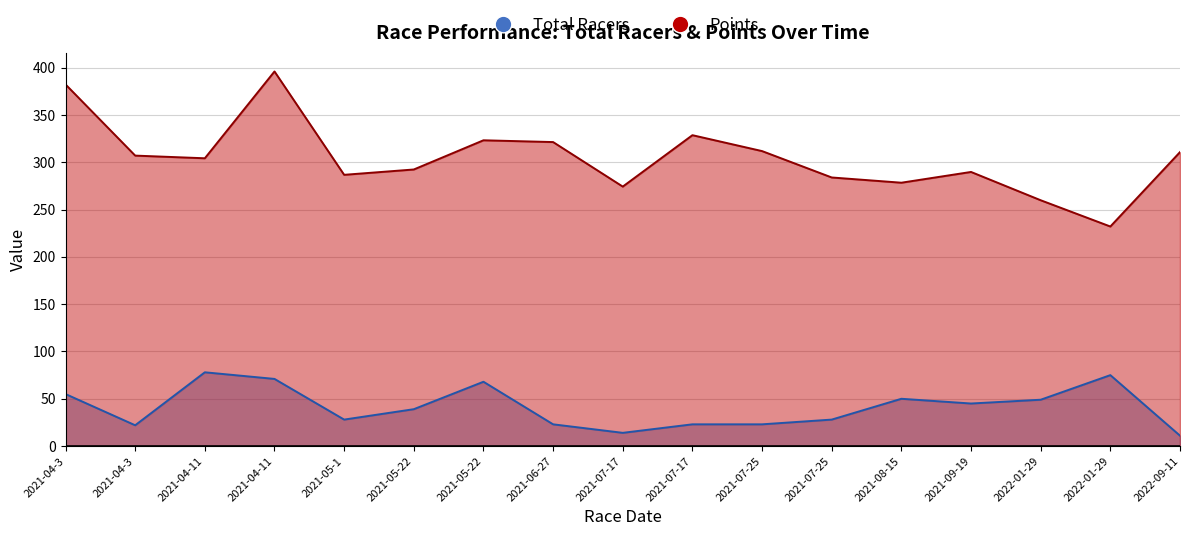

How many data points in Points are less than 304?

8